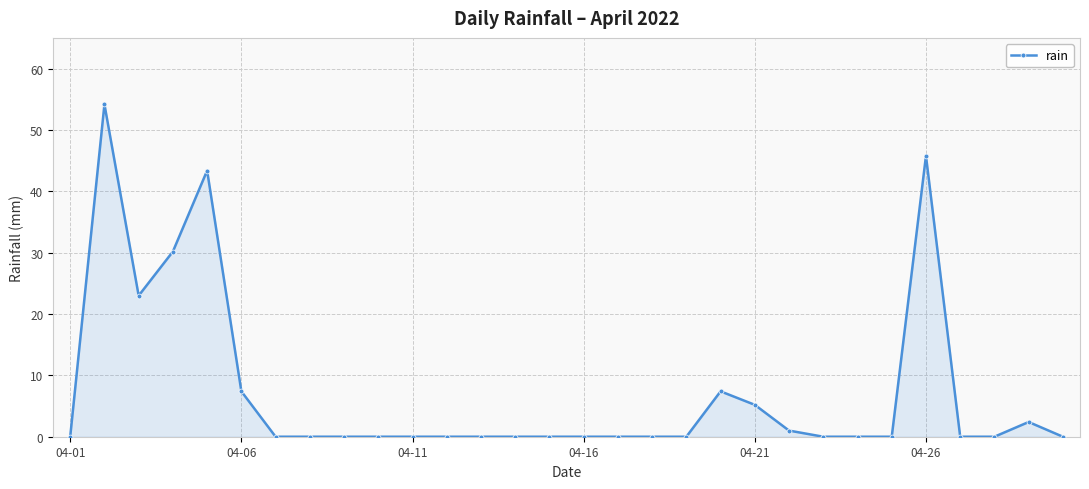

What is the difference between the maximum and minimum values?

54.2